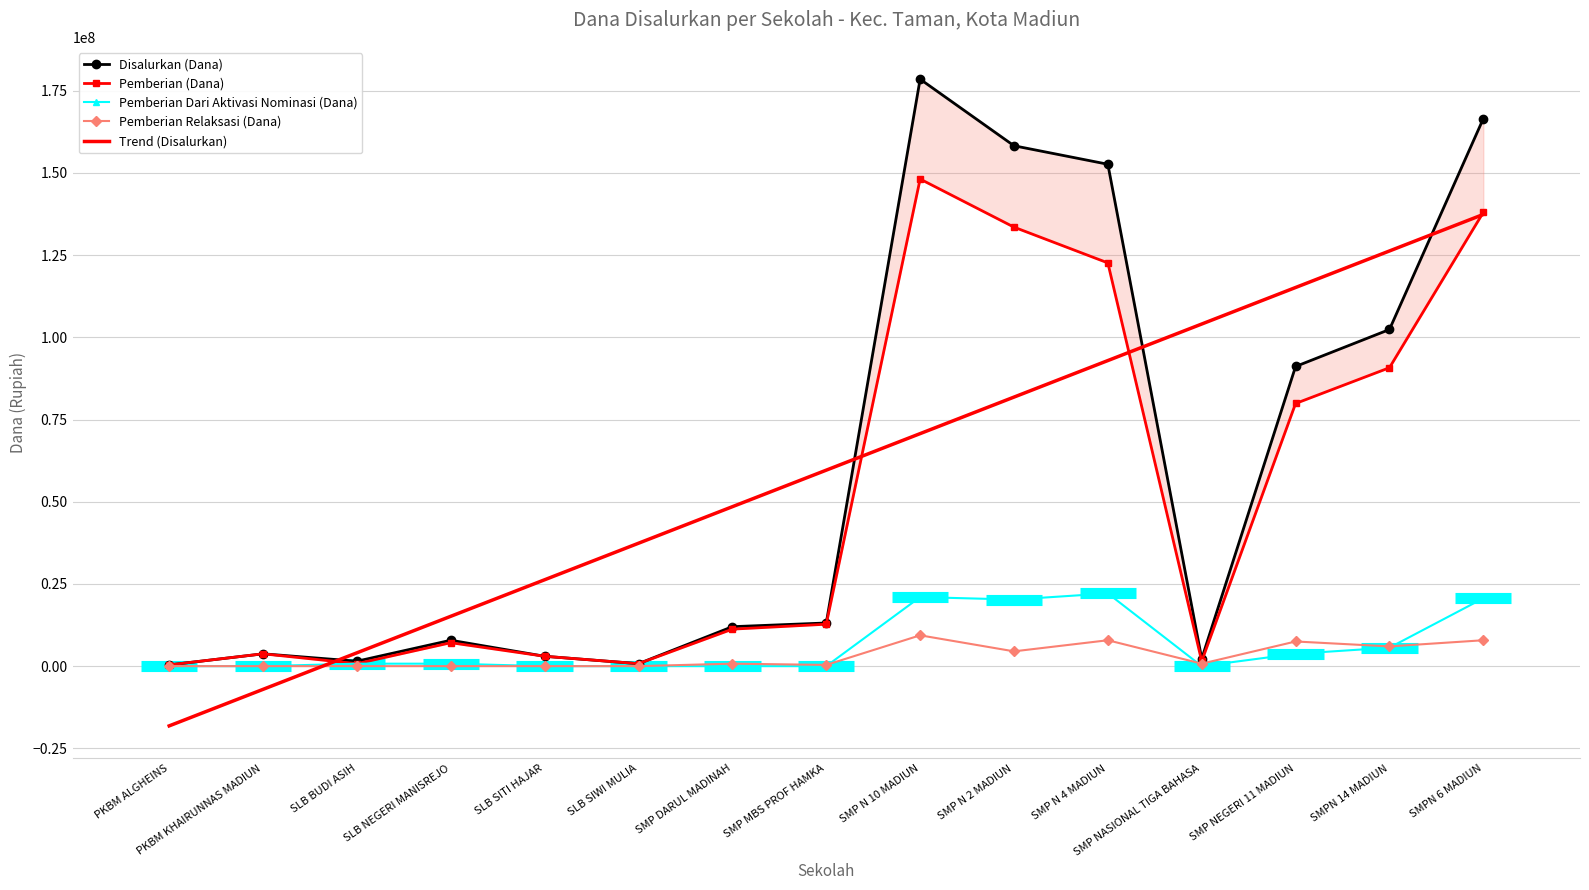

Which label corresponds to the smallest value in the chart?

PKBM ALGHEINS